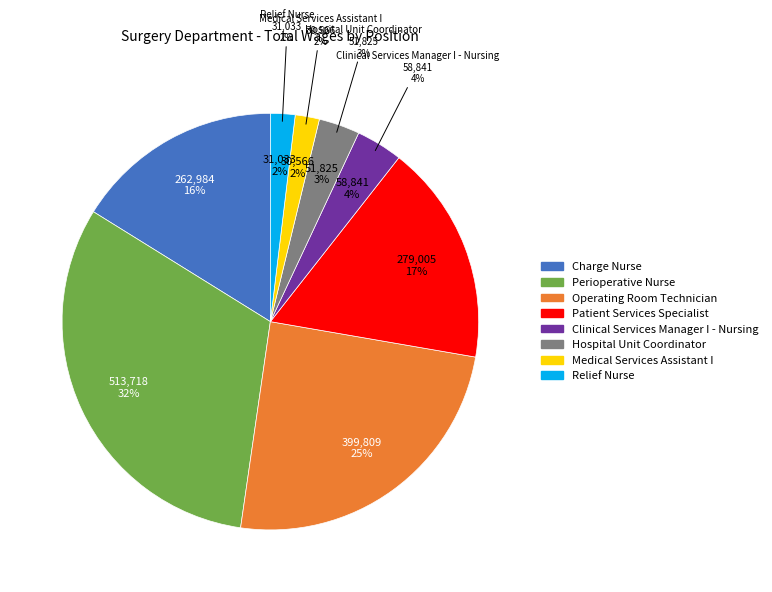

Rank the categories by value from lowest to highest.

Medical Services Assistant I, Relief Nurse, Hospital Unit Coordinator, Clinical Services Manager I - Nursing, Charge Nurse, Patient Services Specialist, Operating Room Technician, Perioperative Nurse